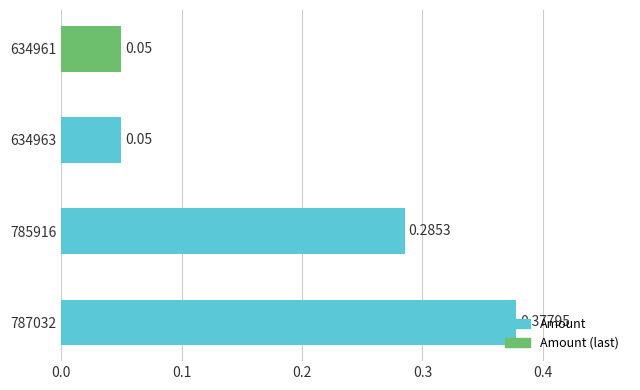

What is the sum of all values?

0.8